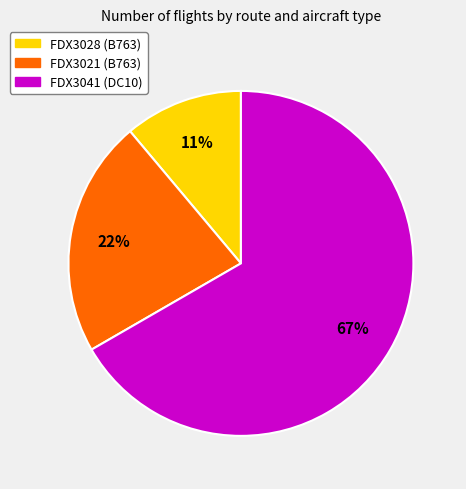

Which slice is the largest?

FDX3041 (DC10)